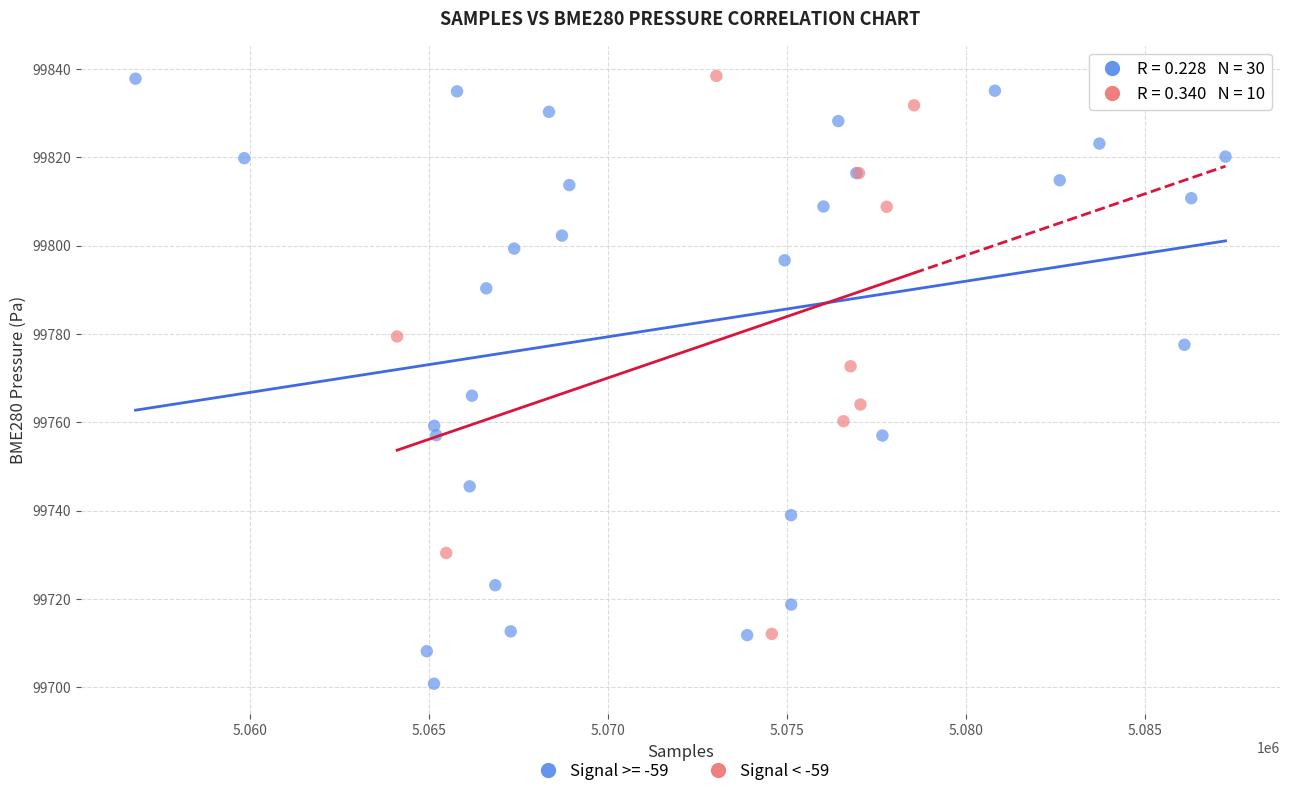

Which series has the widest spread of Y values?

Signal >= -59